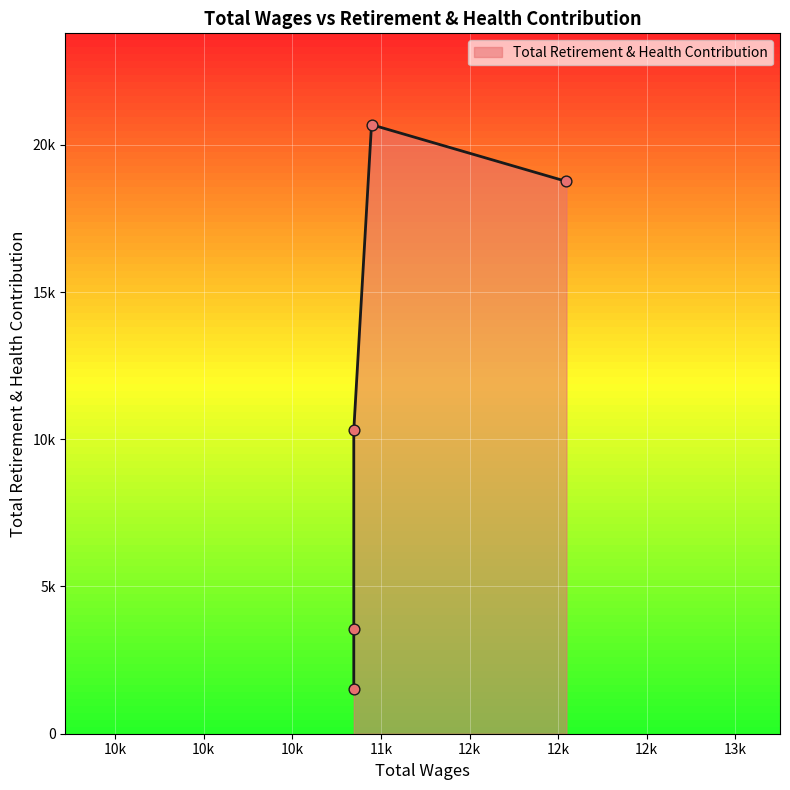

Which has a higher value, 10847.0 or 10847.0?

10847.0